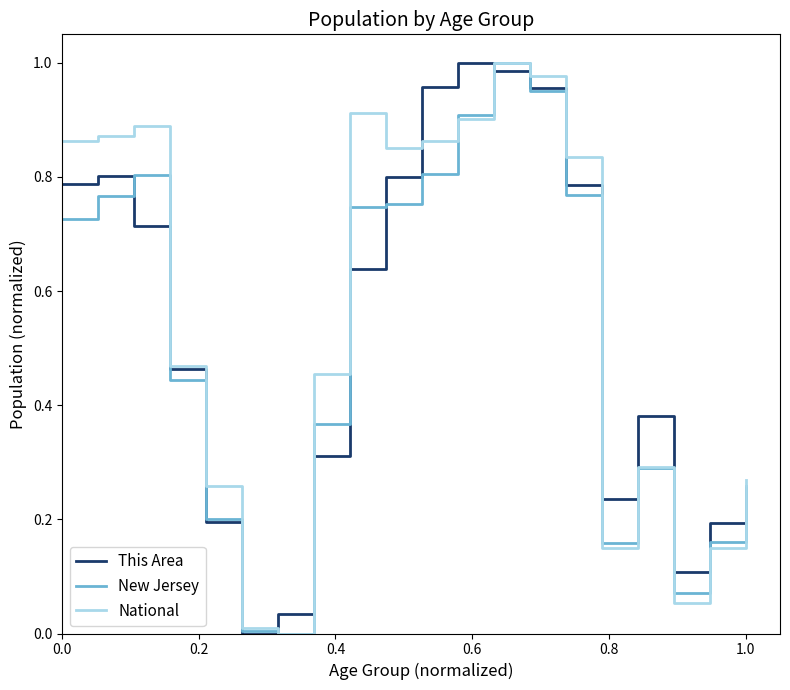

What is the sum of all New Jersey values?

10.2